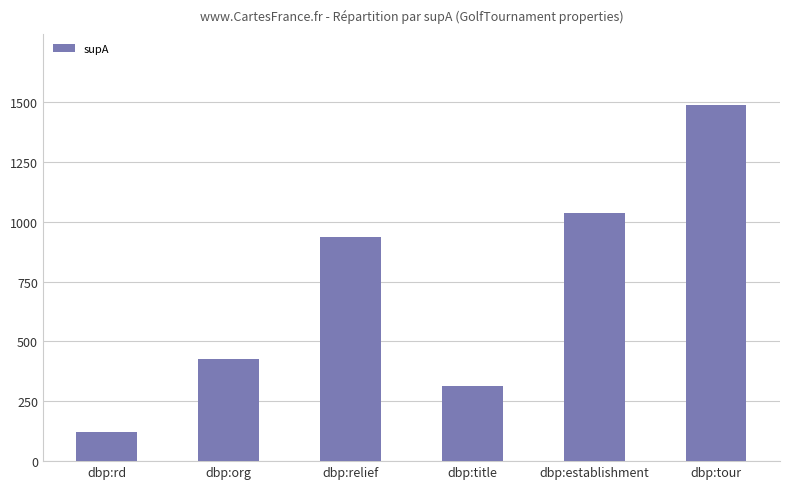

At which label is the value closest to 805?

dbp:relief